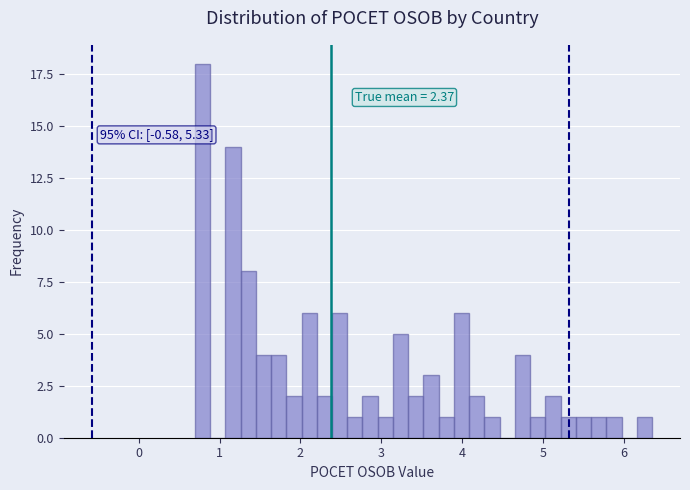

Around what value on the x-axis is the tallest bar? Give the approximate position of its centre, as read against the axis.

0.8